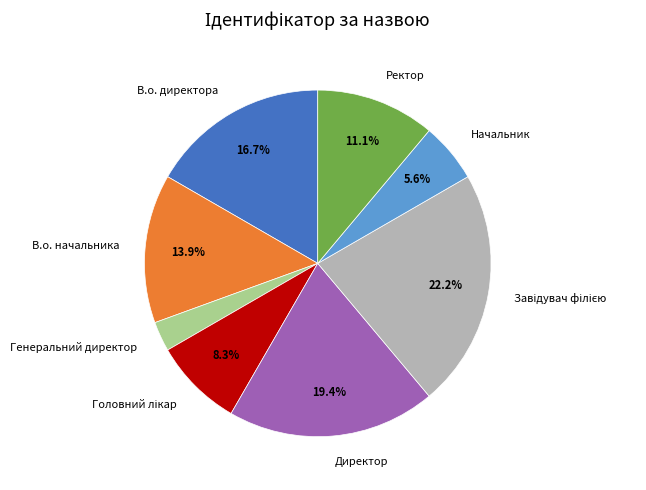

Approximately how many times larger is the value at Начальник compared to В.о. начальника?

0.4